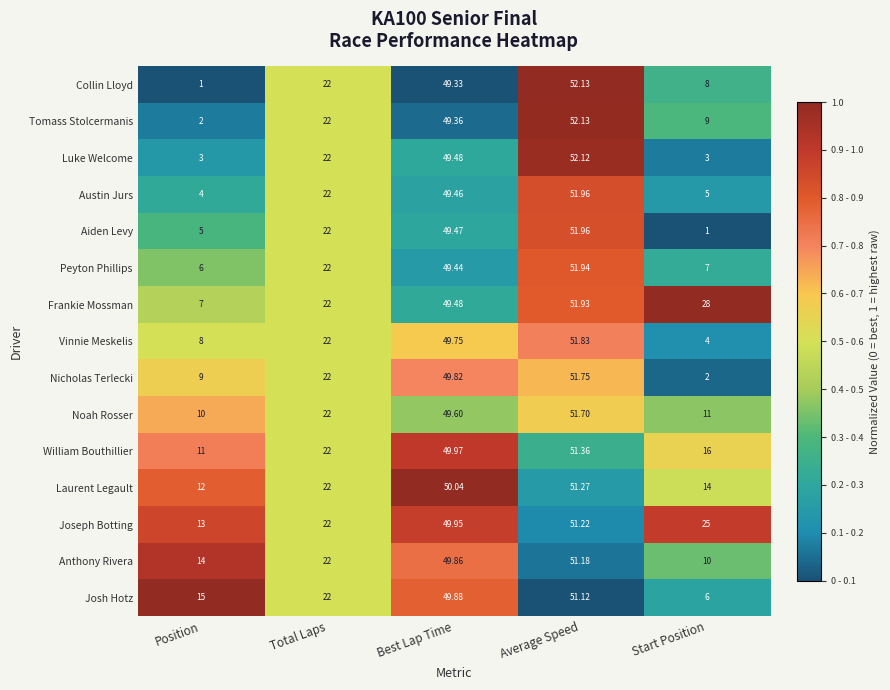

Between Total Laps and Best Lap Time, which series saw the biggest shift?

Laurent Legault